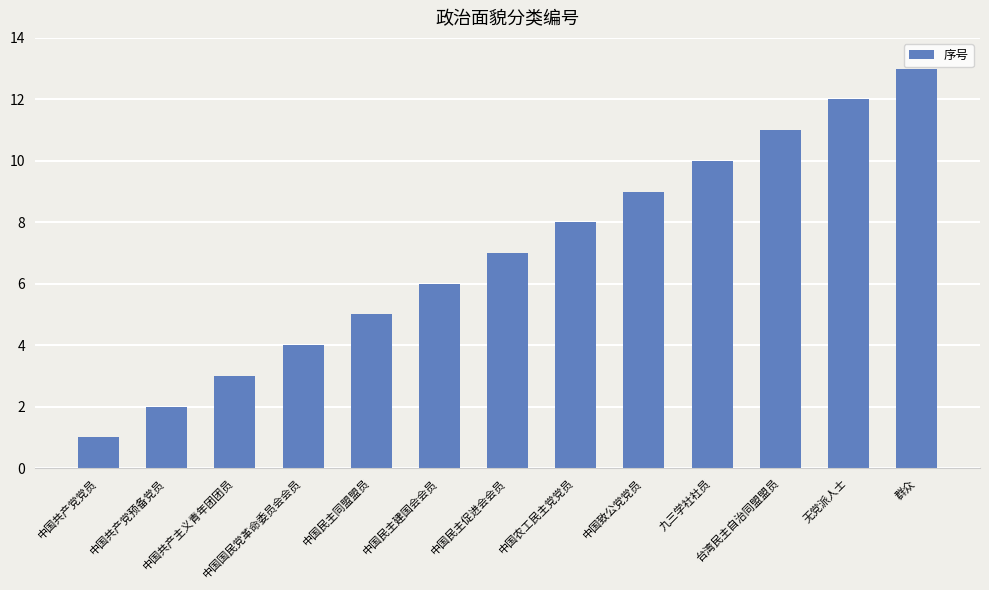

How many data points does each series have?

13